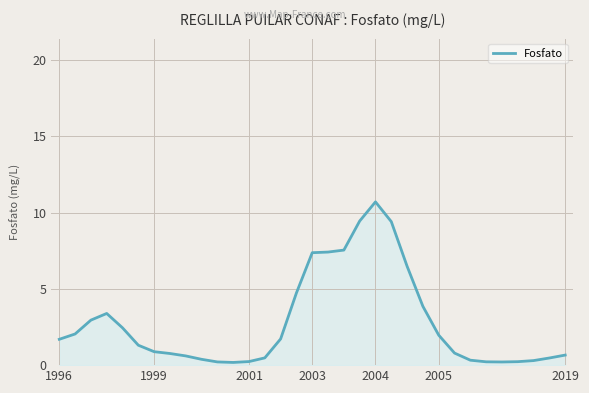

What is the difference between the maximum and minimum values?

10.5